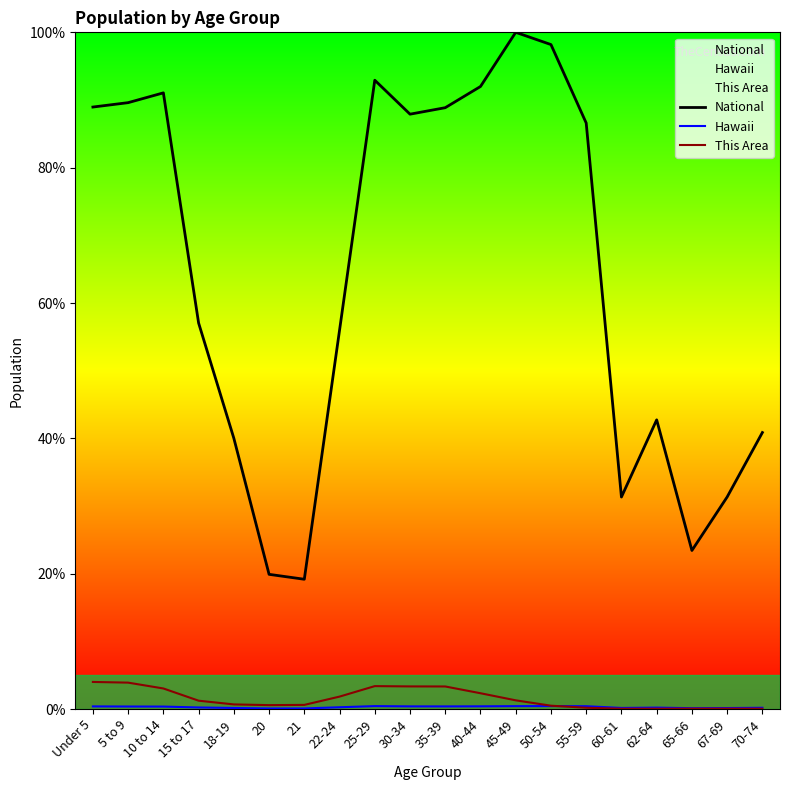

What are all the series names shown in the legend?

National, Hawaii, This Area